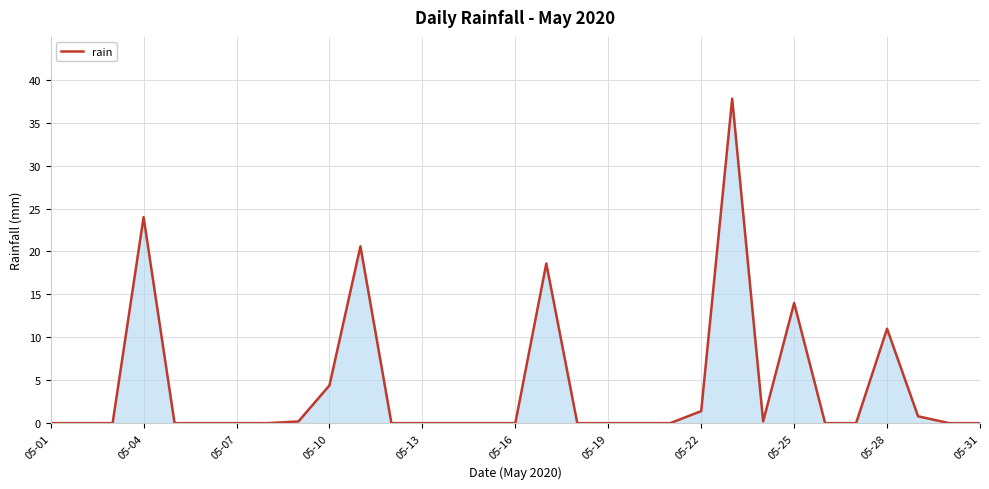

What is the difference between the maximum and minimum values?

37.8